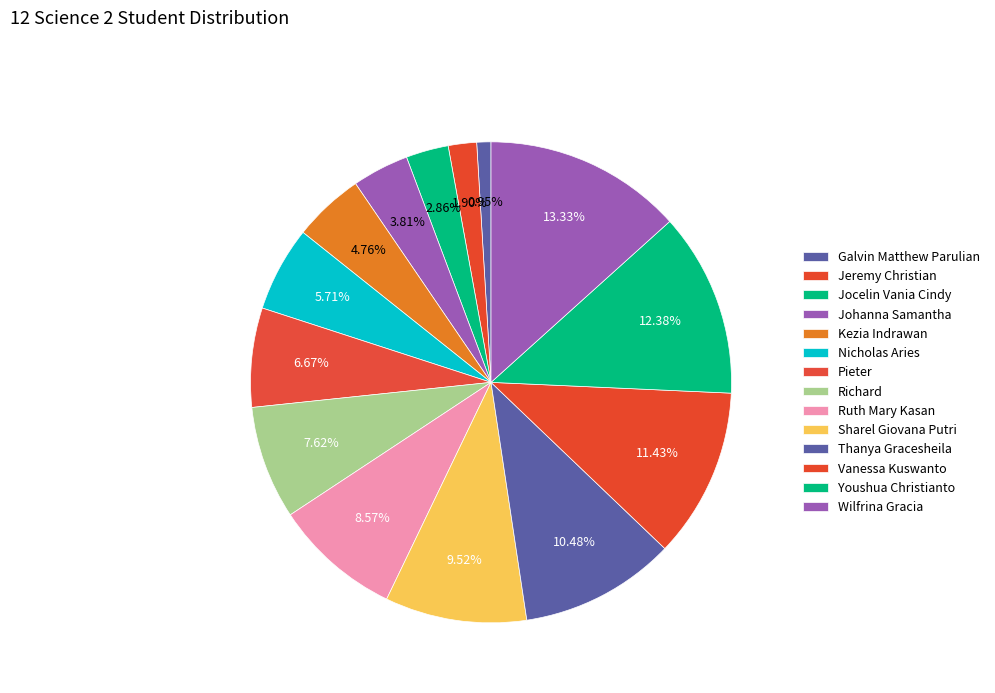

To the nearest percent, what portion does Pieter represent?

7%